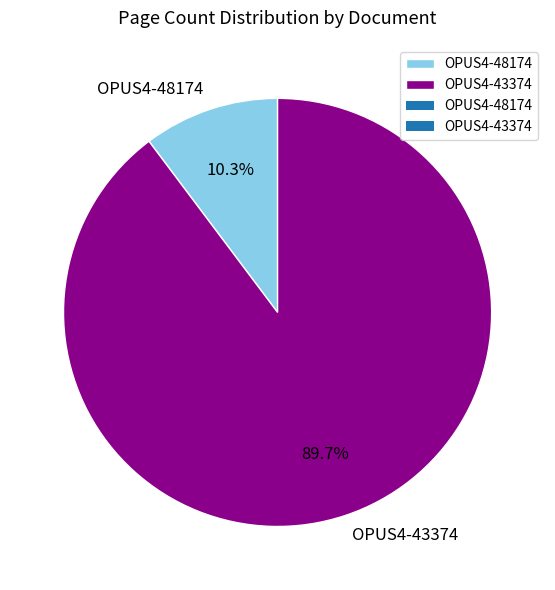

Is it true that OPUS4-43374 is 90% of the pie?

True